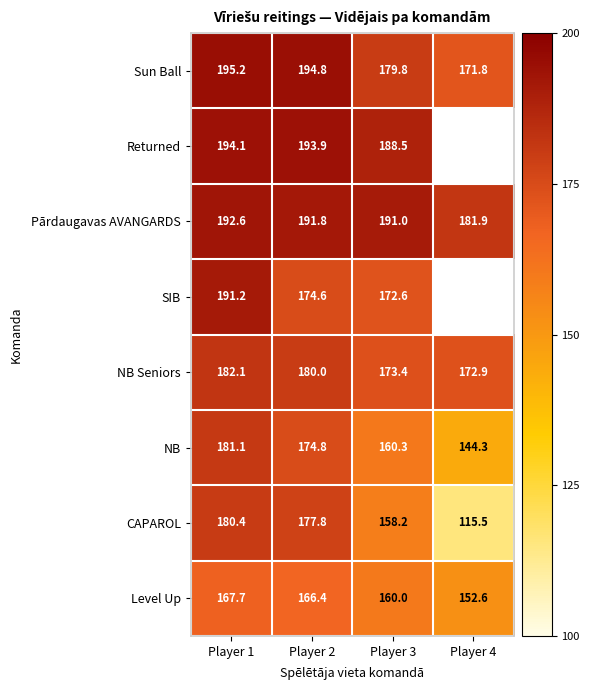

Which series changed the most between Player 1 and Player 2?

SIB